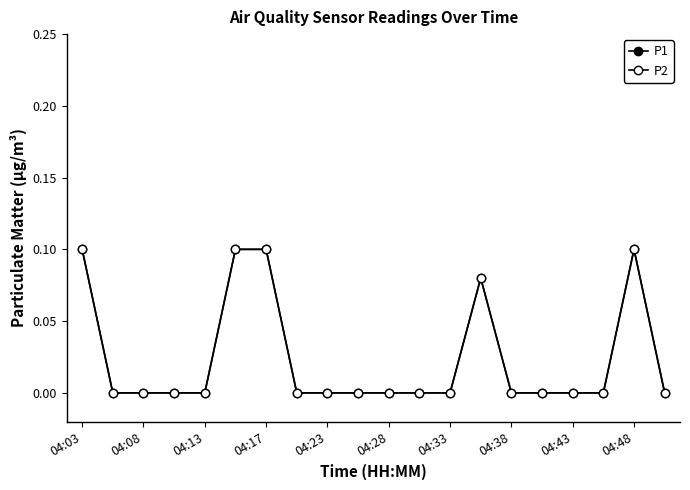

Reading left to right, extract all data points from this chart.

P1: 0.1	0.0	0.0	0.0	0.0	0.1	0.1	0.0	0.0	0.0	0.0	0.0	0.0	0.1	0.0	0.0	0.0	0.0	0.1	0.0
P2: 0.1	0.0	0.0	0.0	0.0	0.1	0.1	0.0	0.0	0.0	0.0	0.0	0.0	0.1	0.0	0.0	0.0	0.0	0.1	0.0